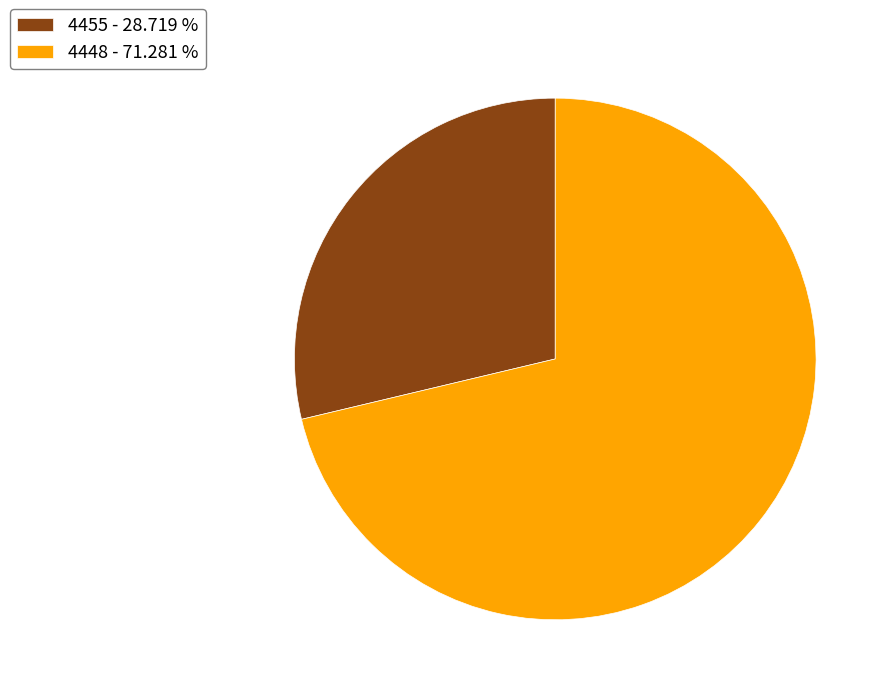

Which has a higher value, 4448 - 71.281 % or 4455 - 28.719 %?

4448 - 71.281 %